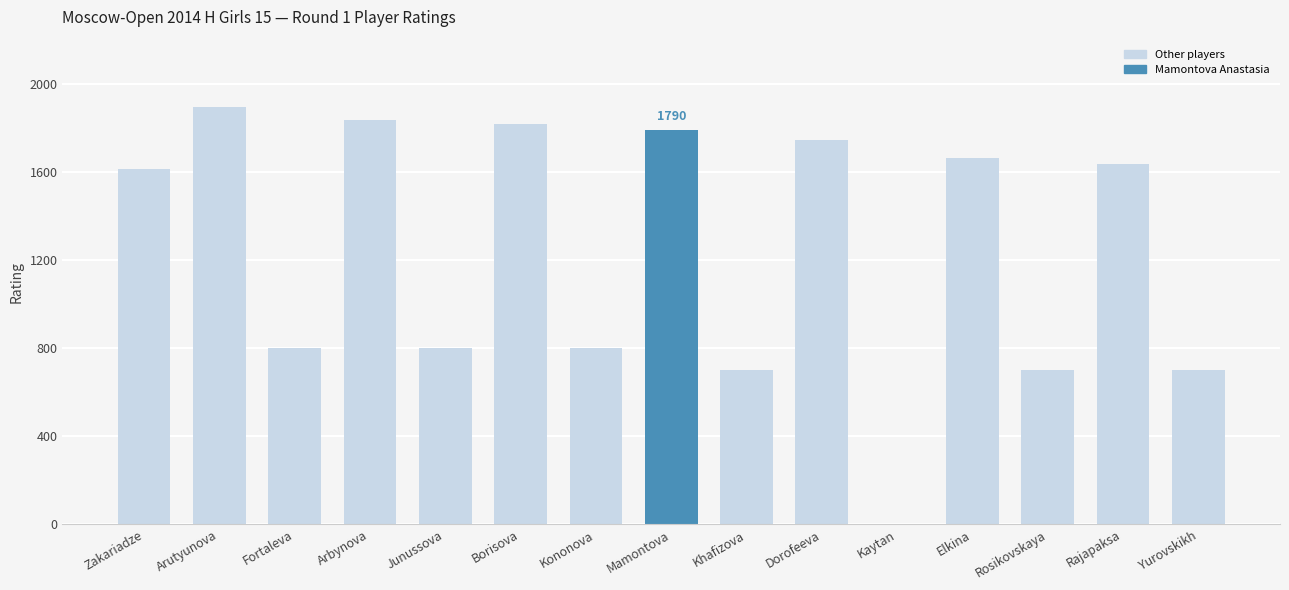

The chart shows a value of 460 at Kononova. True or false?

False